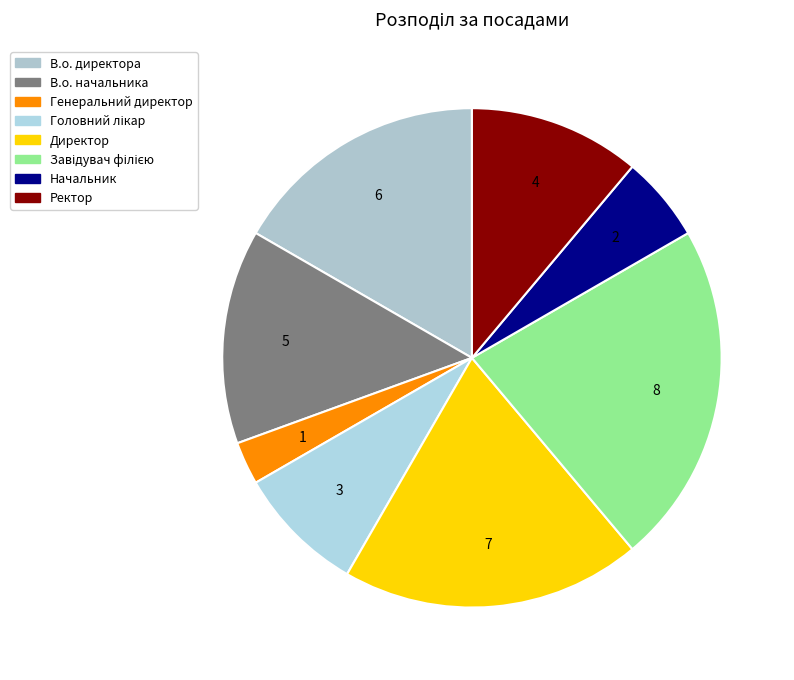

The Завідувач філією slice represents 22% of the pie. True or false?

True